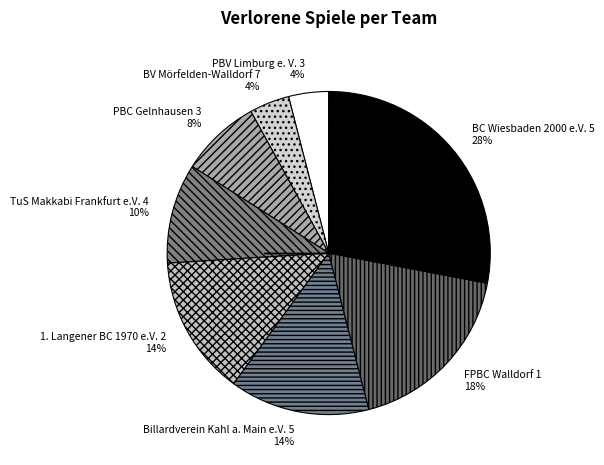

Is TuS Makkabi Frankfurt e.V. 4 the majority of the pie?

No